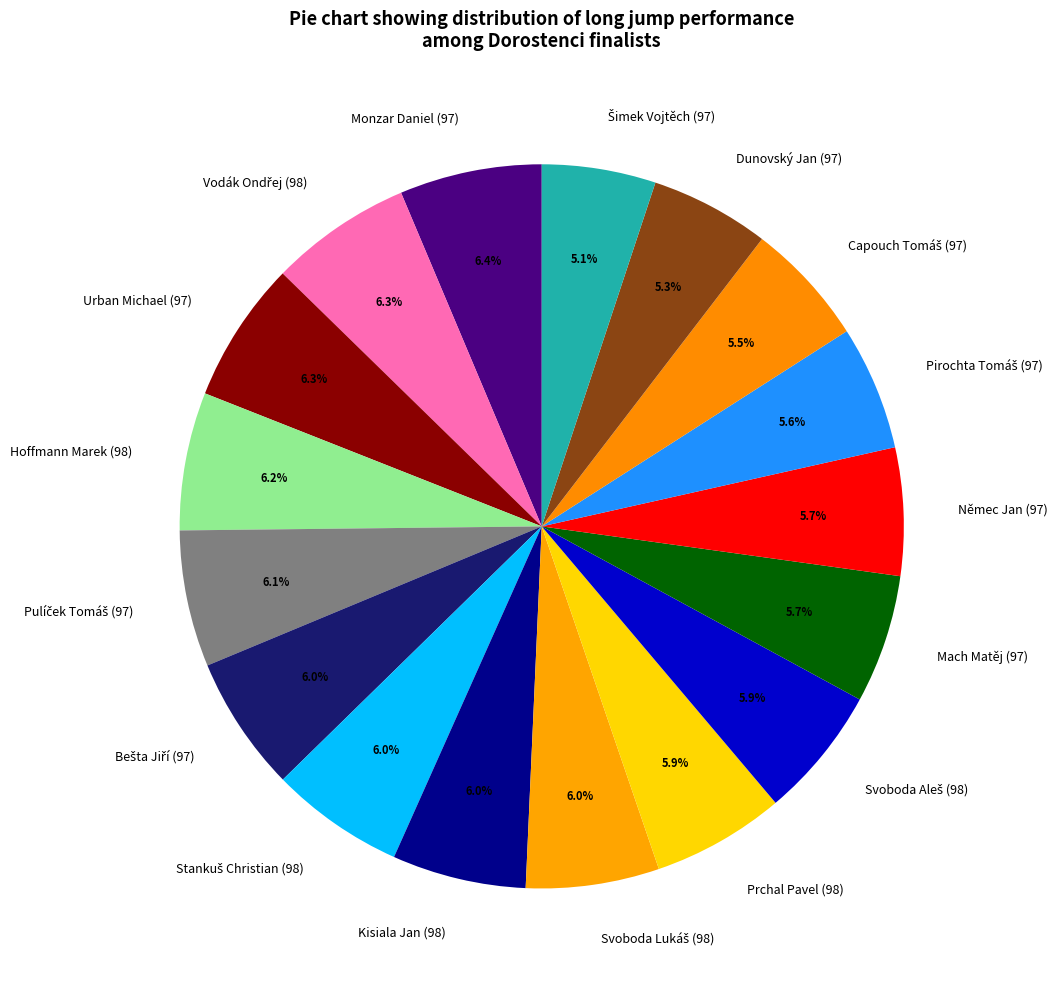

The Němec Jan (97) slice represents 6% of the pie. True or false?

True